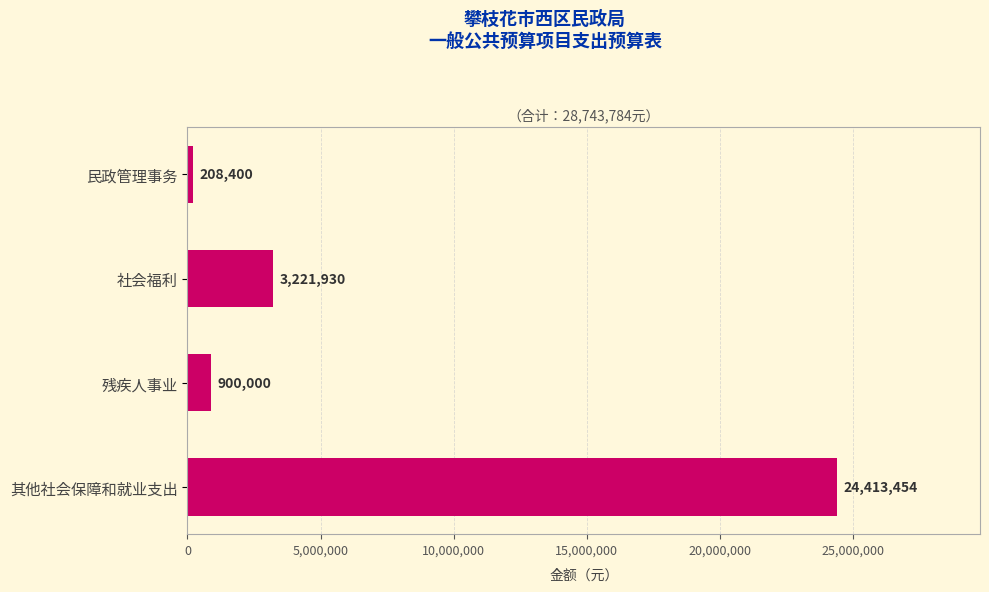

What position from the bottom is 其他社会保障和就业支出?

1